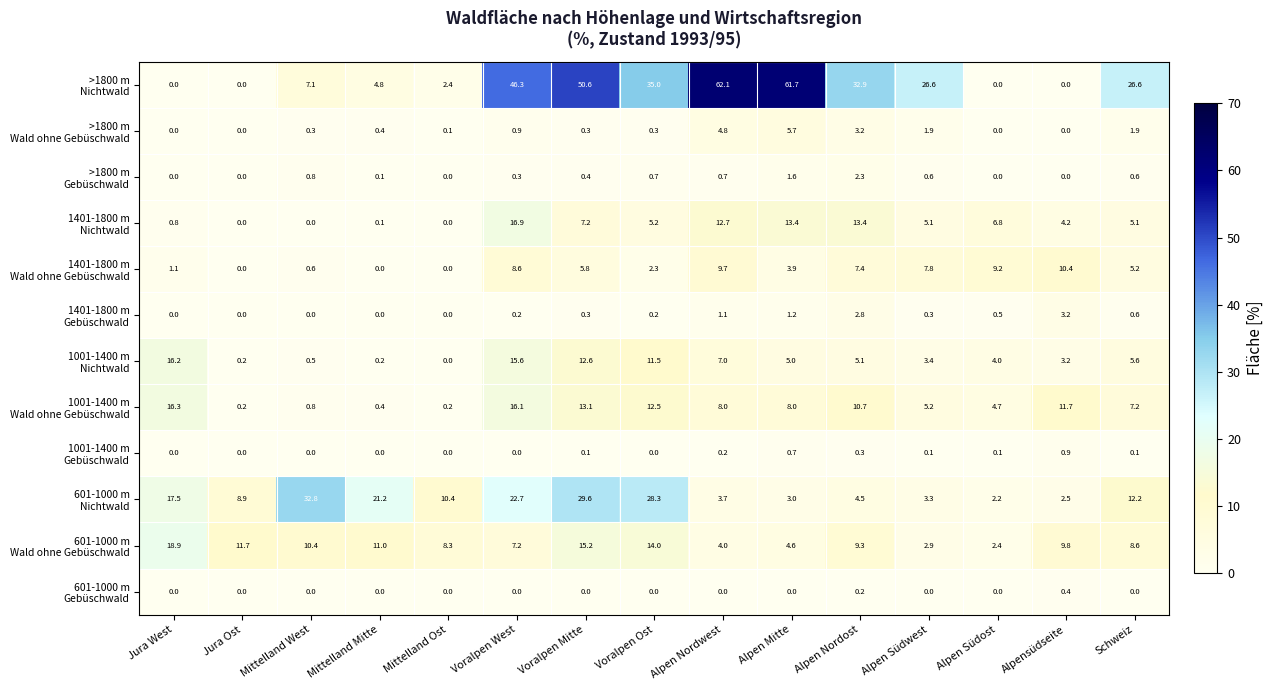

At how many categories does at least one series exceed 21?

10